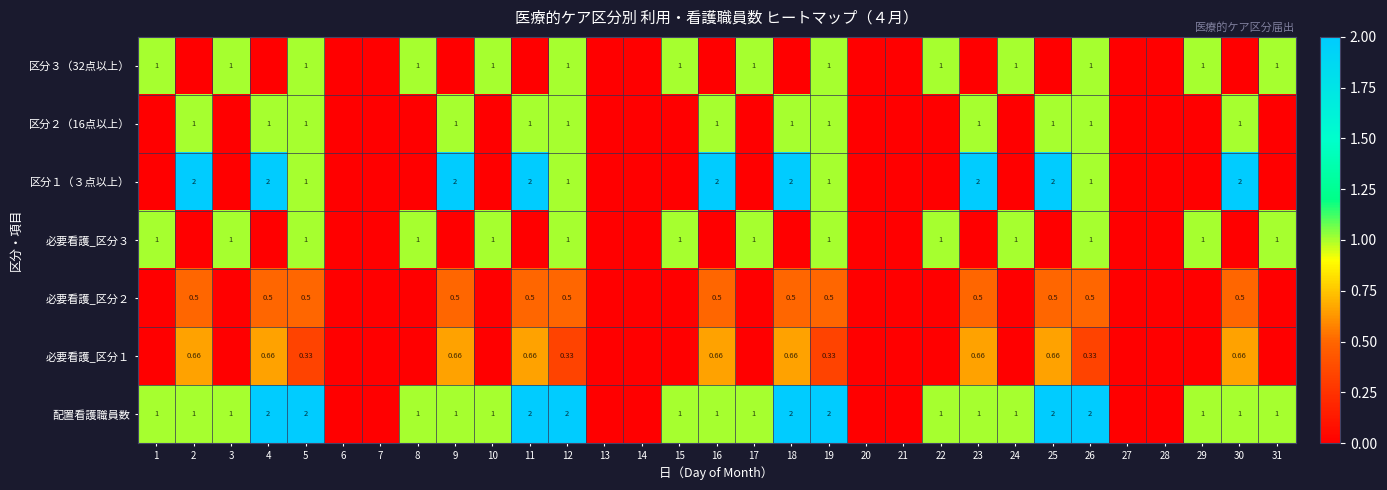

Which category has the lowest value across all series?

2